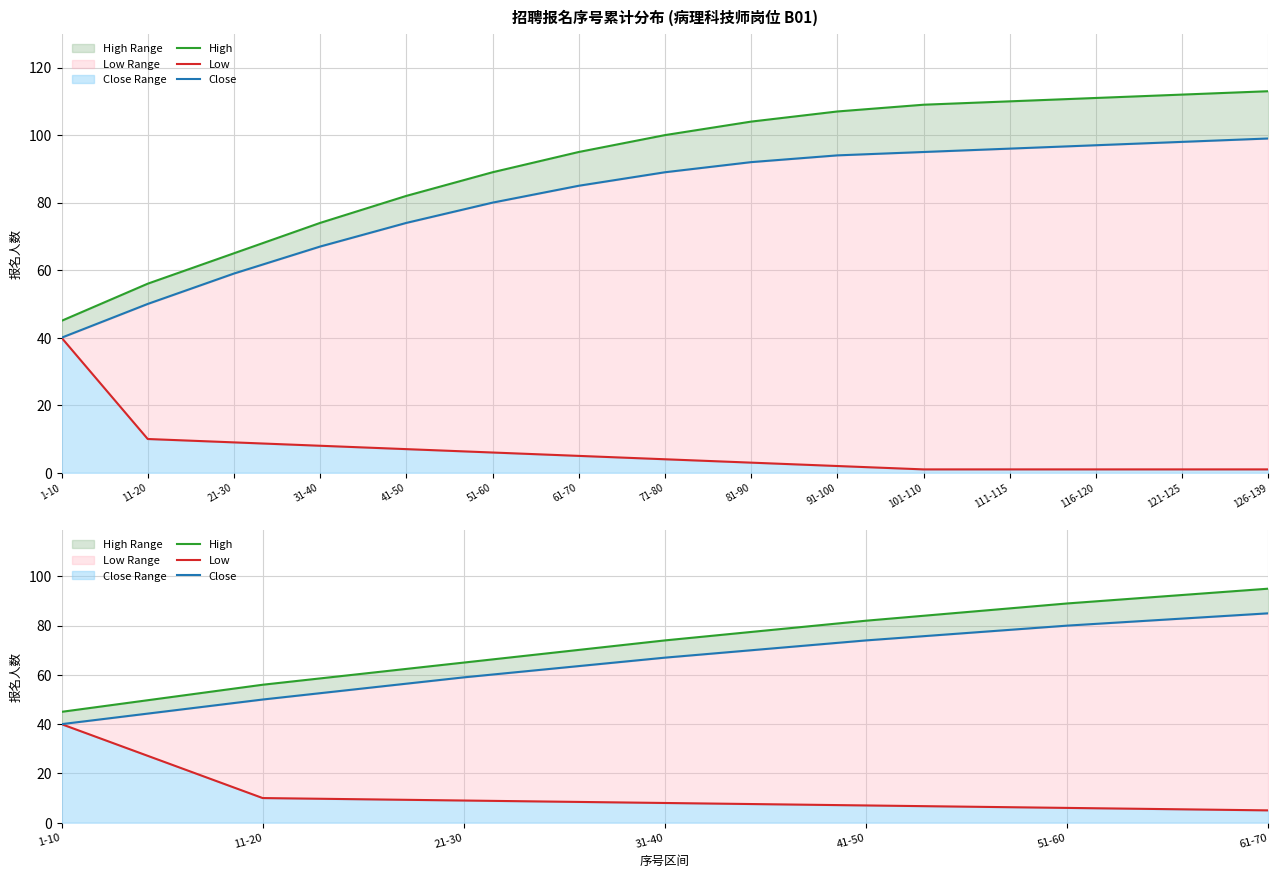

What position from the right is 31-40?

4